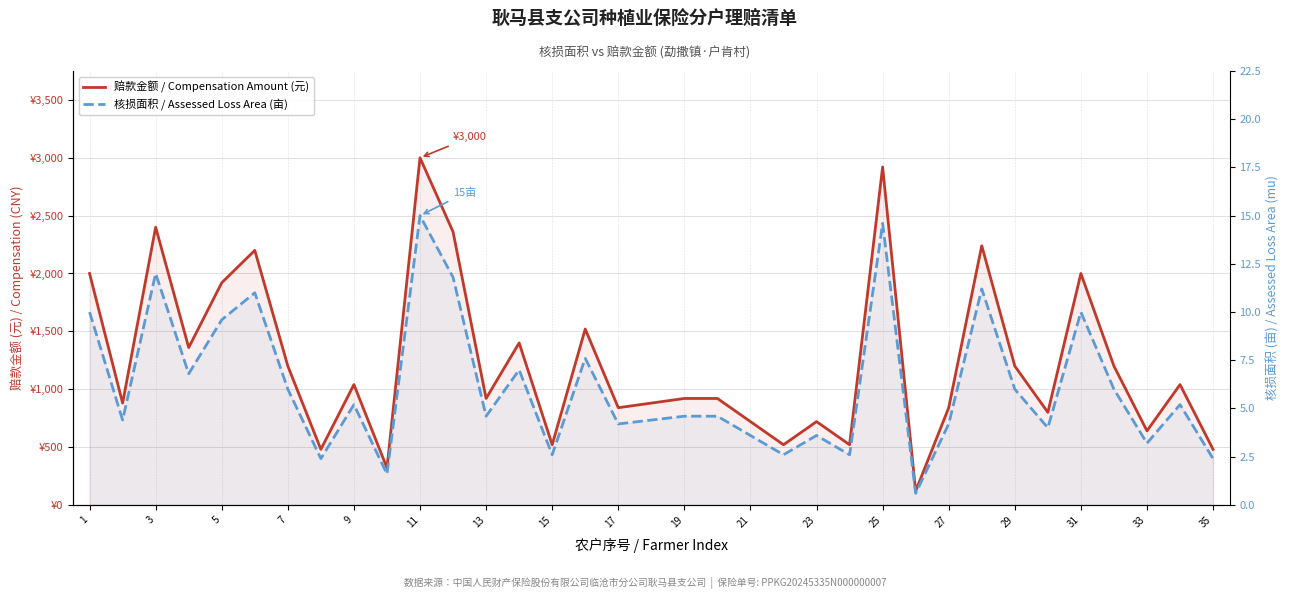

The 赔款金额 / Compensation Amount (元) series shows 2000.0 at 1. True or false?

True